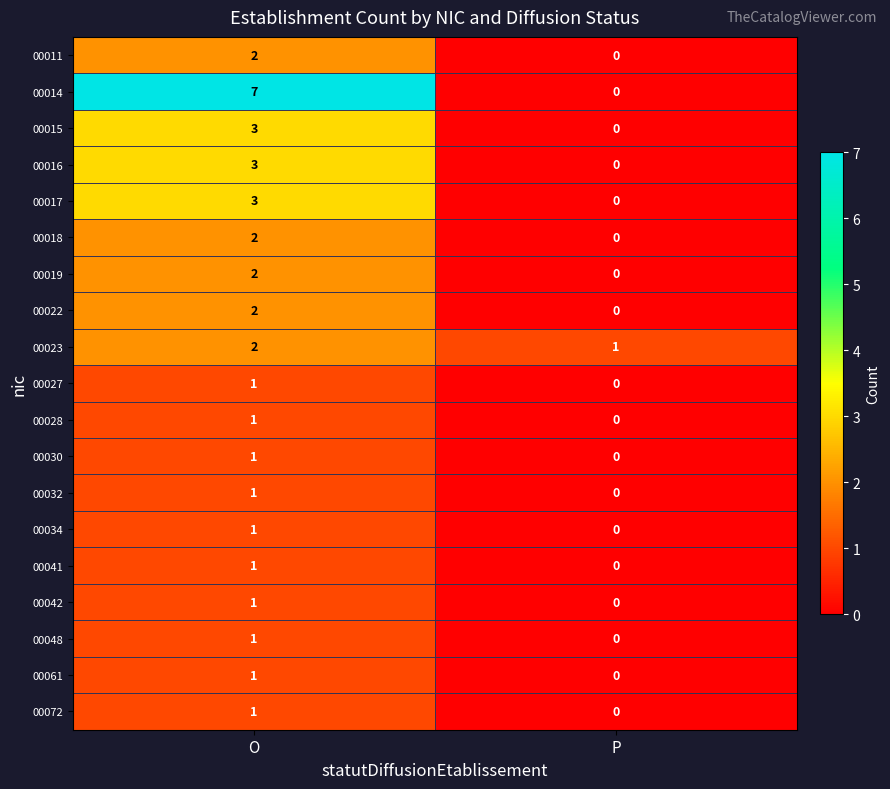

What is the sum of the 00017 values at P and O?

3